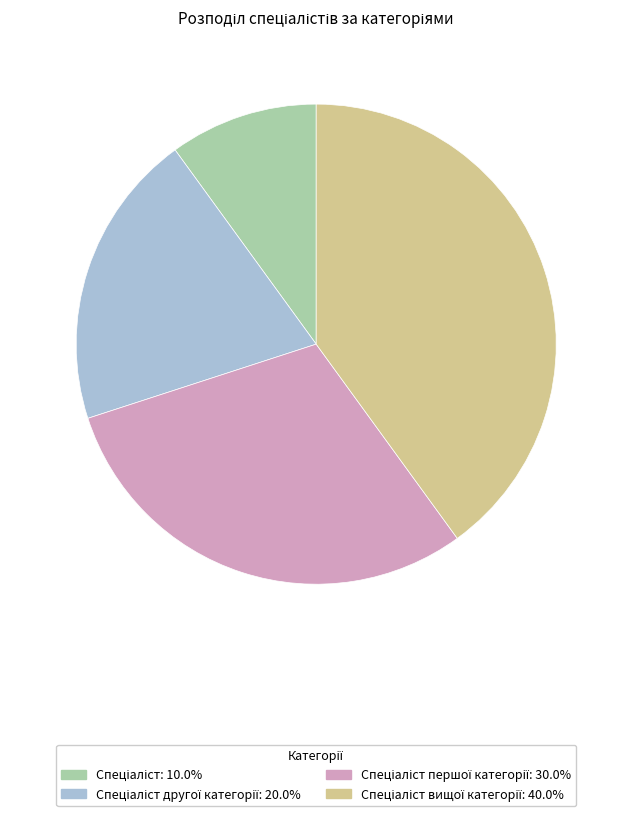

Is there any slice that represents more than half of the pie?

No